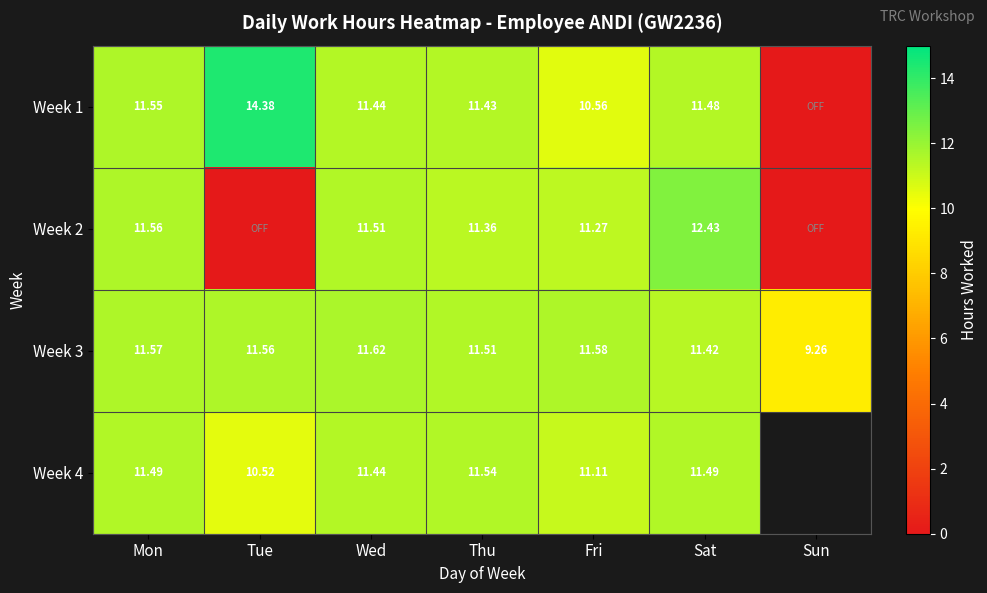

Between Mon and Thu, which series saw the biggest shift?

Week 2